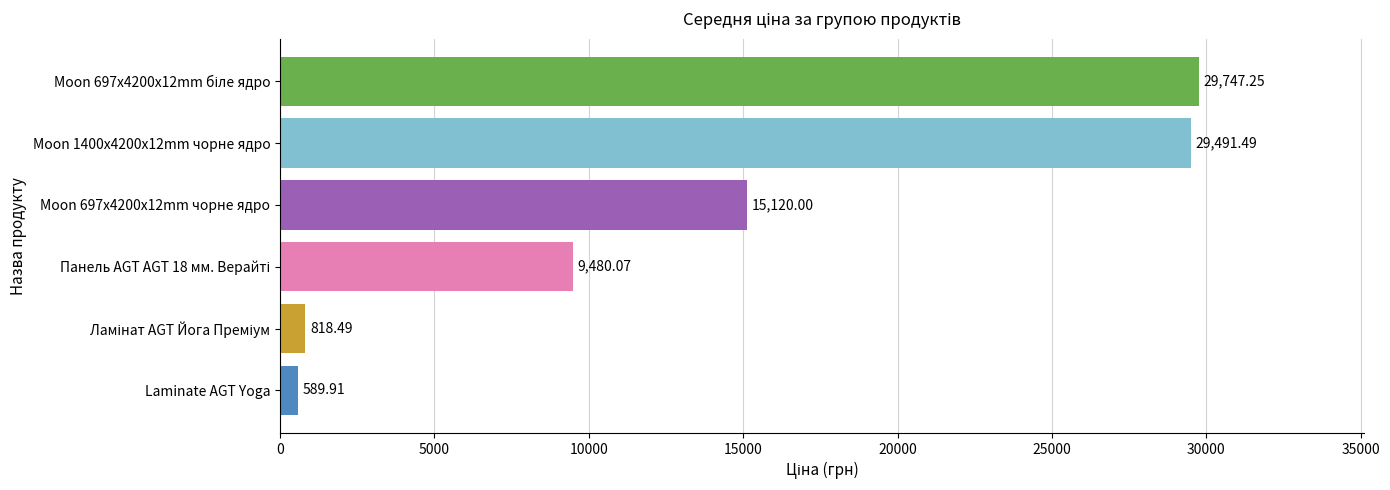

What is the difference between the maximum and second lowest values?

28928.8